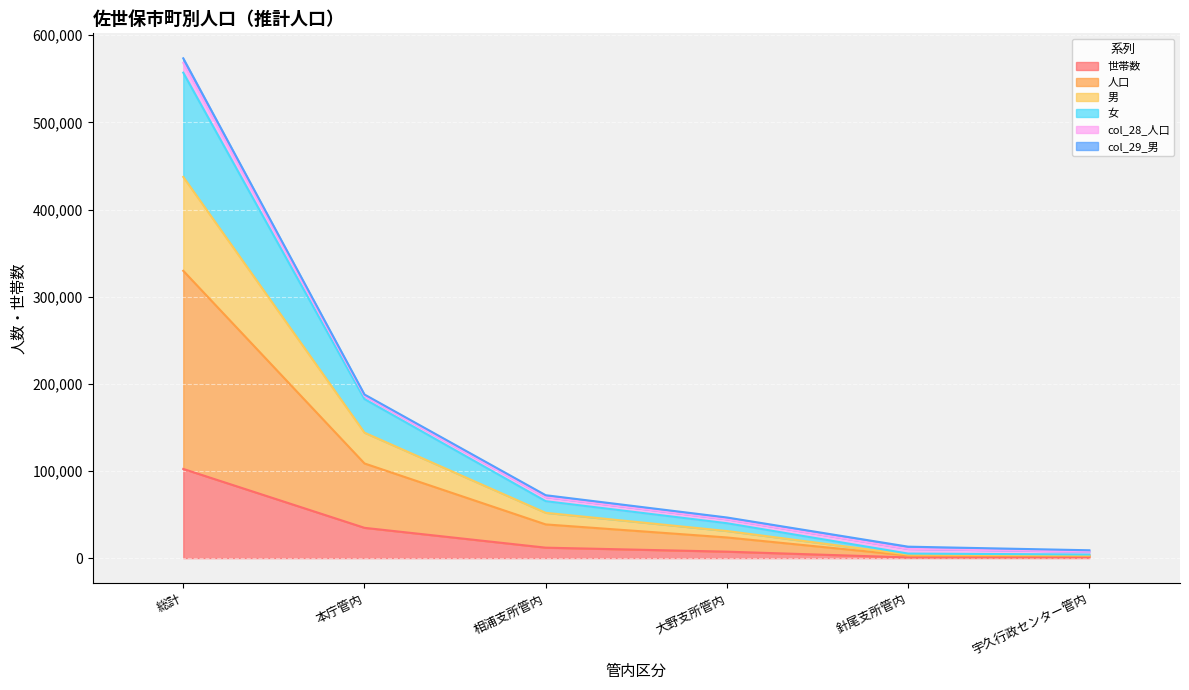

True or false: 人口 and 世帯数 cross at least once.

False